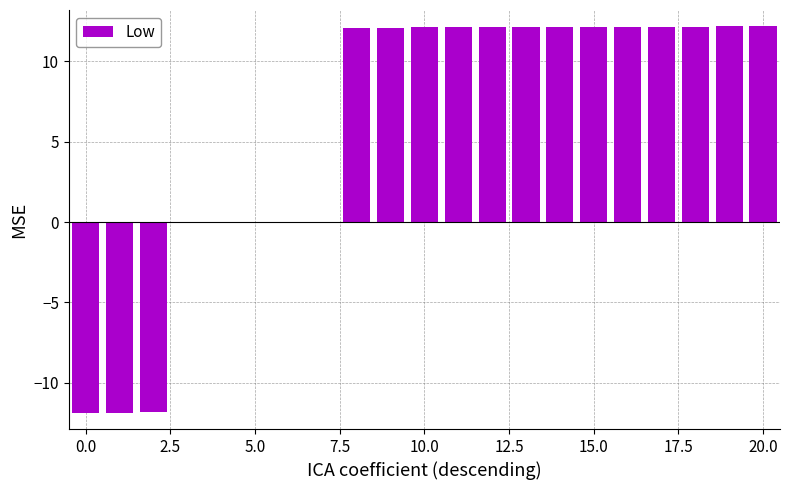

Count the number of categories in the chart.

21